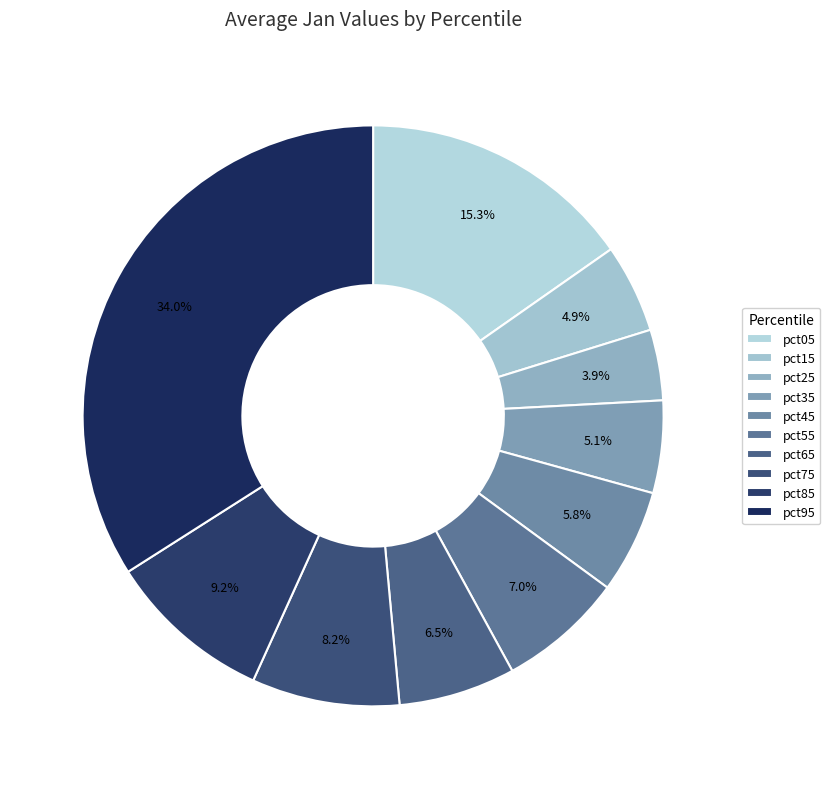

Rank the categories by value from lowest to highest.

pct25, pct15, pct35, pct45, pct65, pct55, pct75, pct85, pct05, pct95